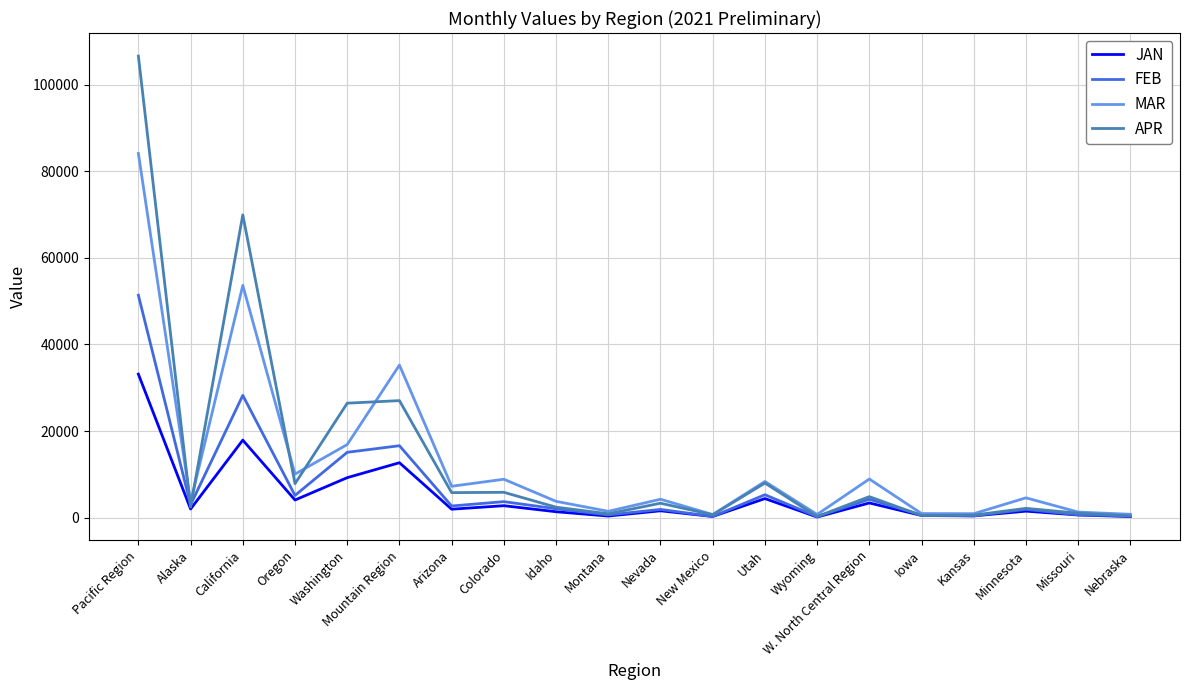

Which series has the largest total across all categories?

APR